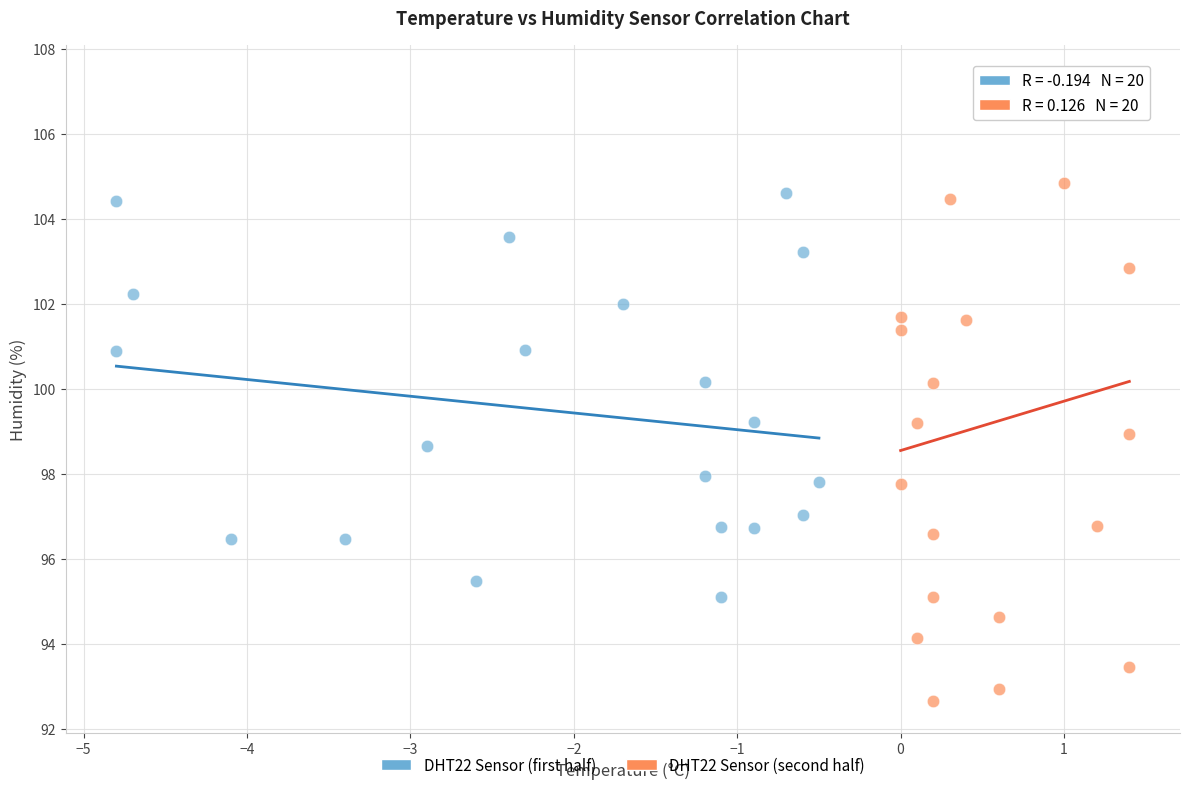

Which series contains the lowest Y value?

DHT22 Sensor (second half)